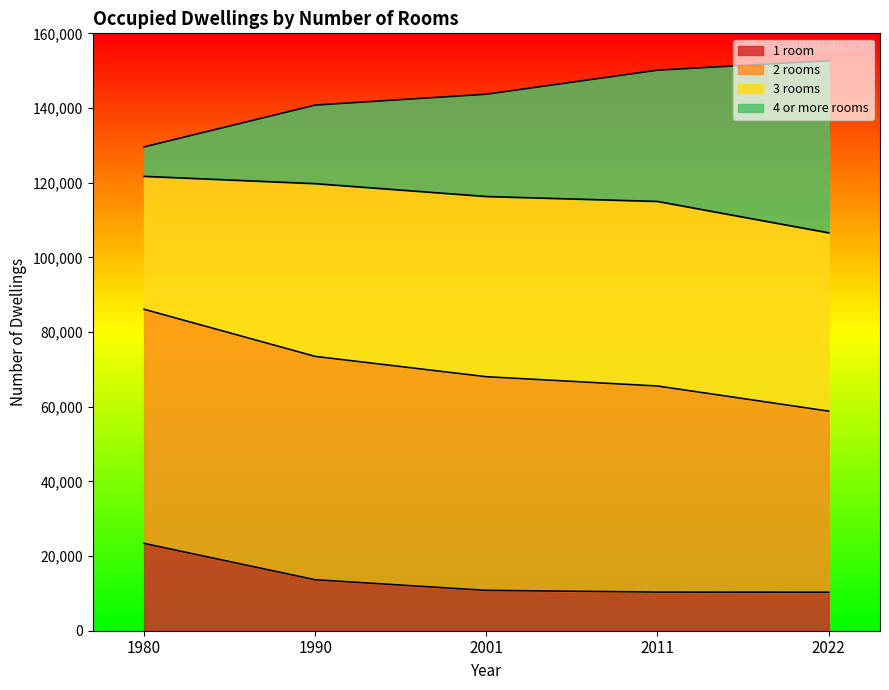

Between 1980 and 1990, which series saw the biggest shift?

4 or more rooms